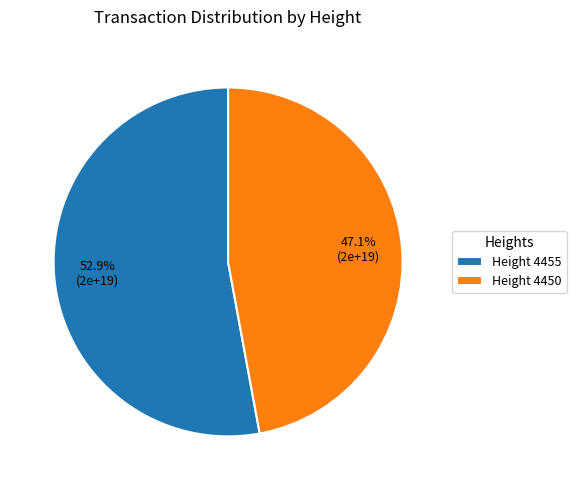

Do Height 4450 and Height 4455 together represent more than half of the pie?

Yes